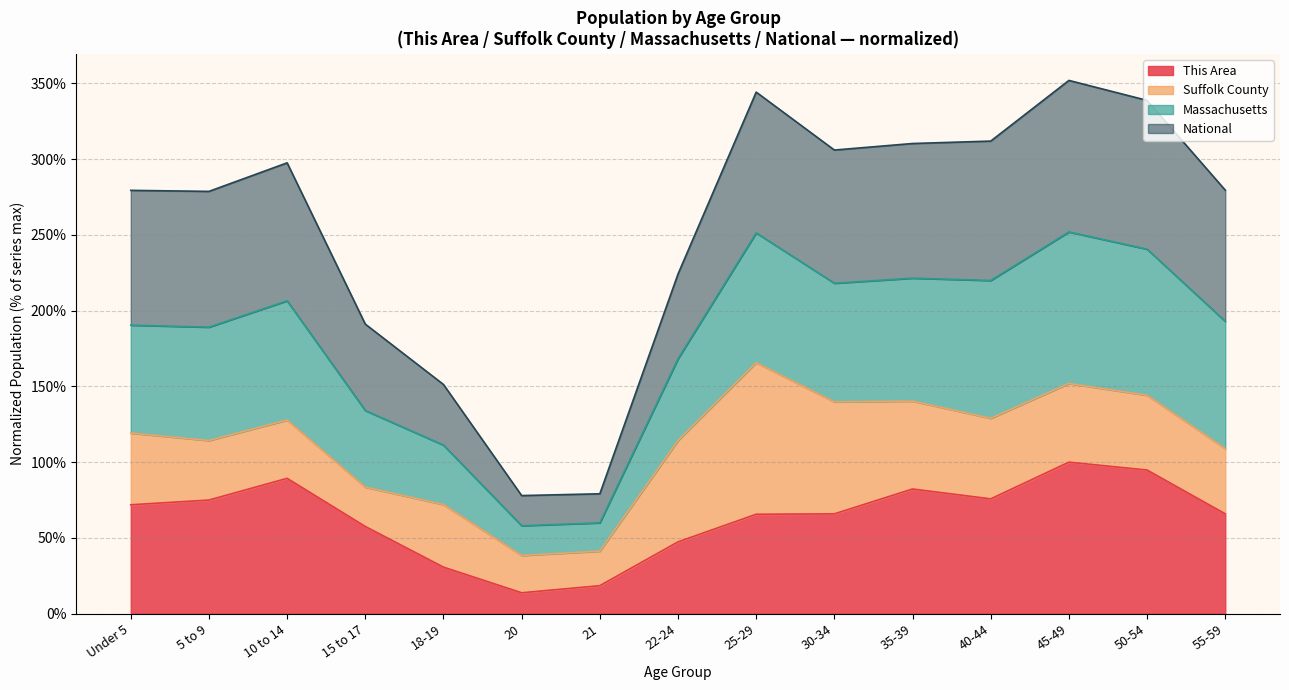

How many values in the This Area series are below 65?

5